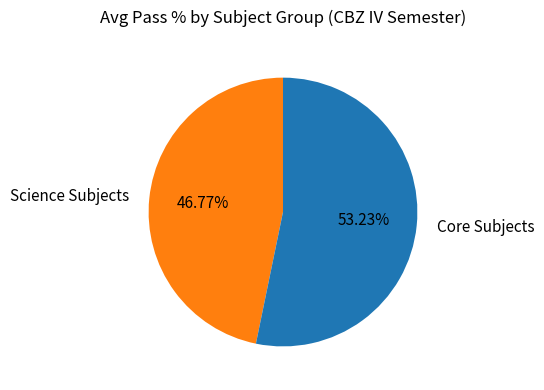

Is there any slice that represents more than half of the pie?

Yes